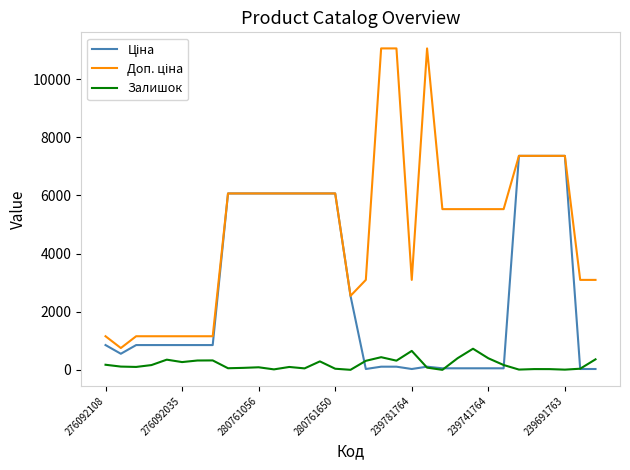

How many lines are shown in the chart?

3